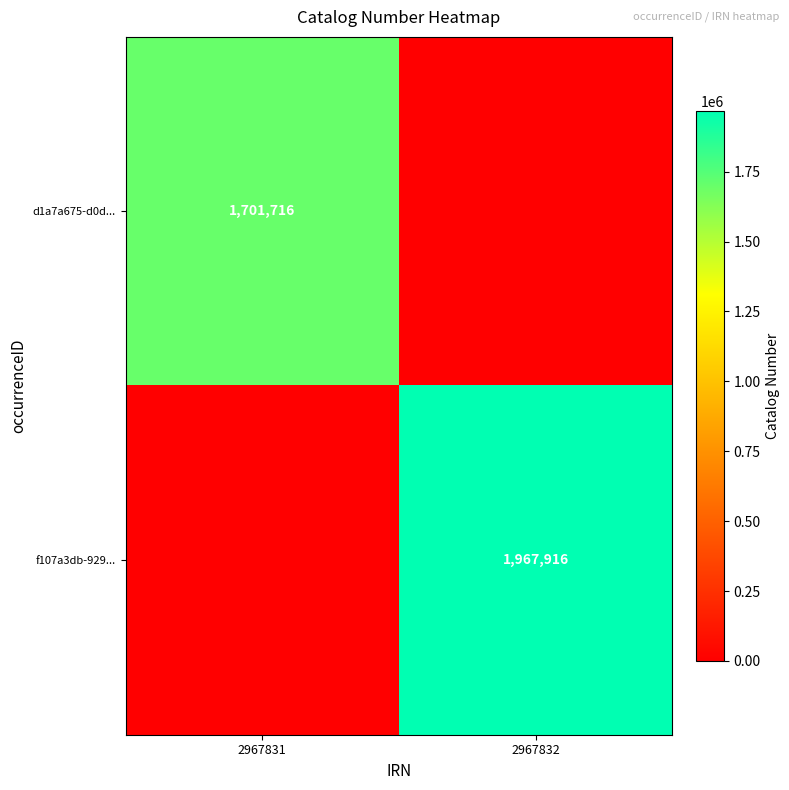

The value of d1a7a675-d0d... at 2967831 is 1701716. True or false?

True